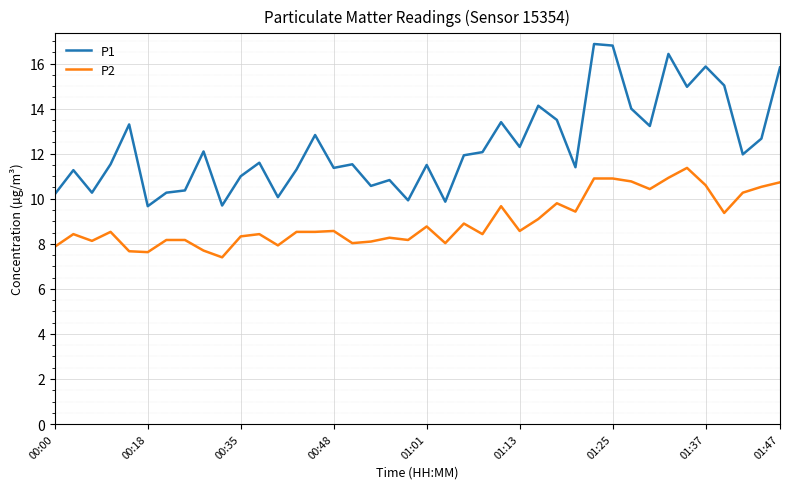

What is the difference between the maximum and minimum values in the P1 series?

7.2